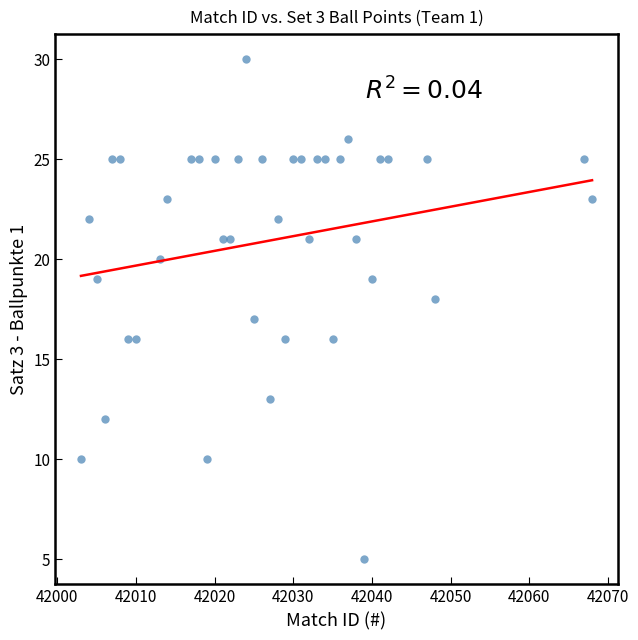

What is the range of Y values (max minus min)?

25